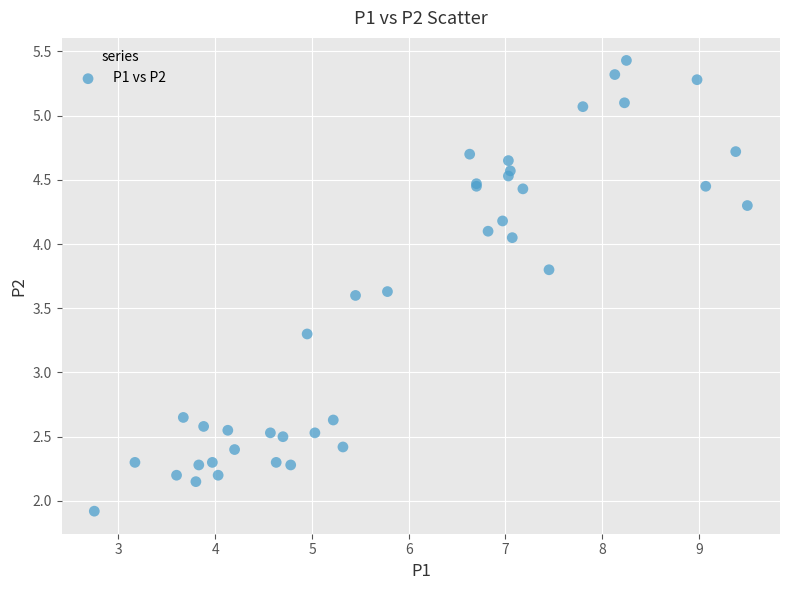

What Y value in the scatter plot is closest to 3?

3.3